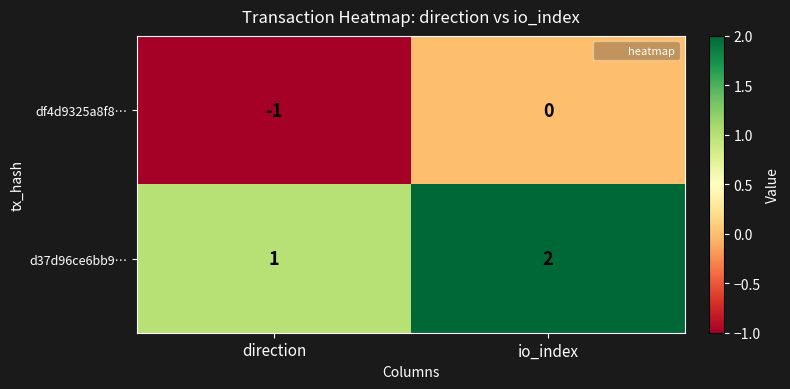

The df4d9325a8f8… series shows -1 at direction. True or false?

True